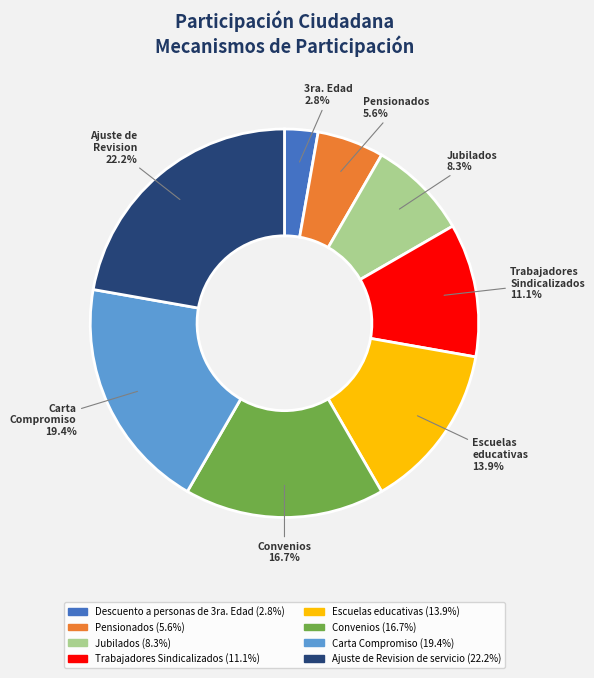

Is there any slice that represents more than half of the pie?

No